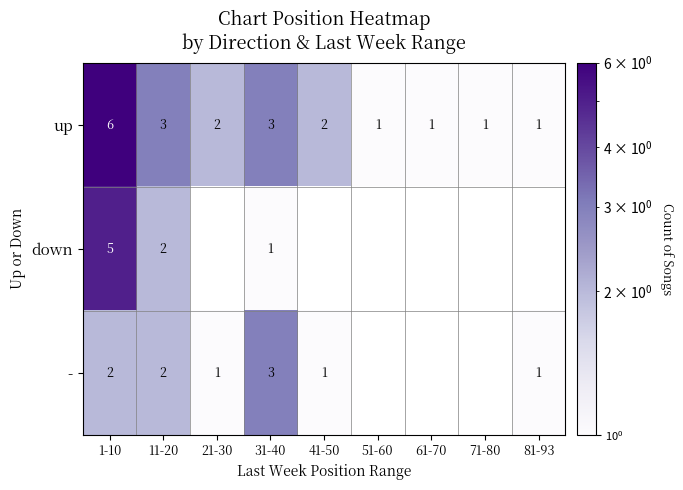

The up series shows 1 at 71-80. True or false?

True